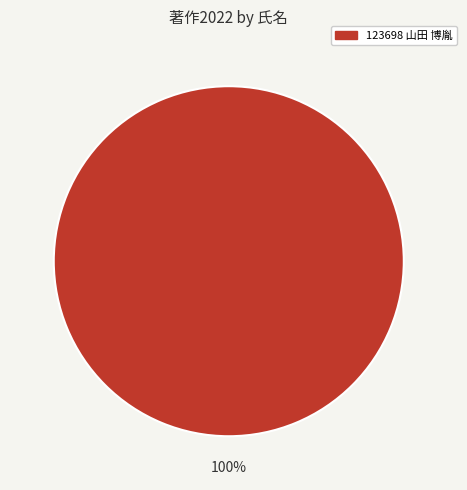

Is there any slice that represents more than half of the pie?

Yes